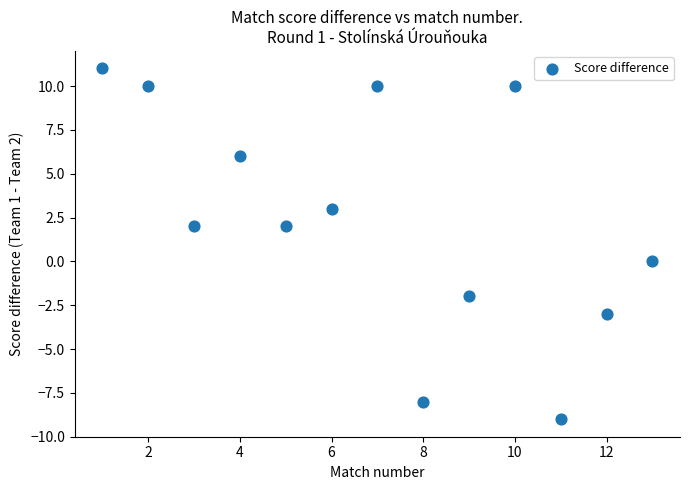

What is the range of X values (max minus min)?

12